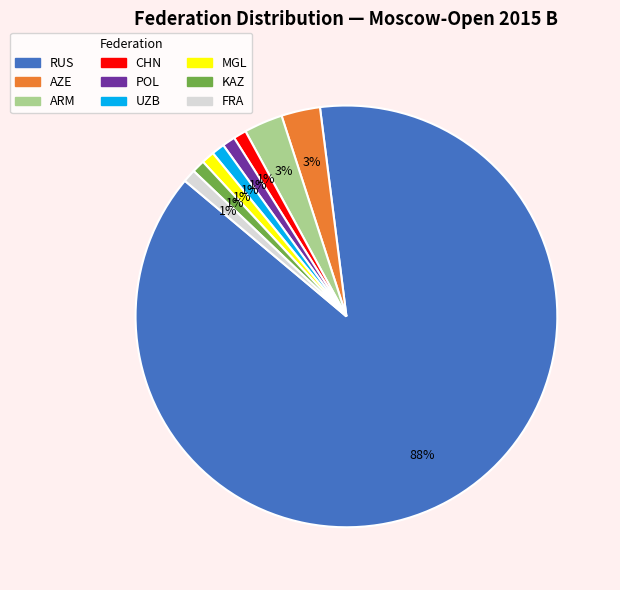

Which category has the biggest portion of the pie?

RUS